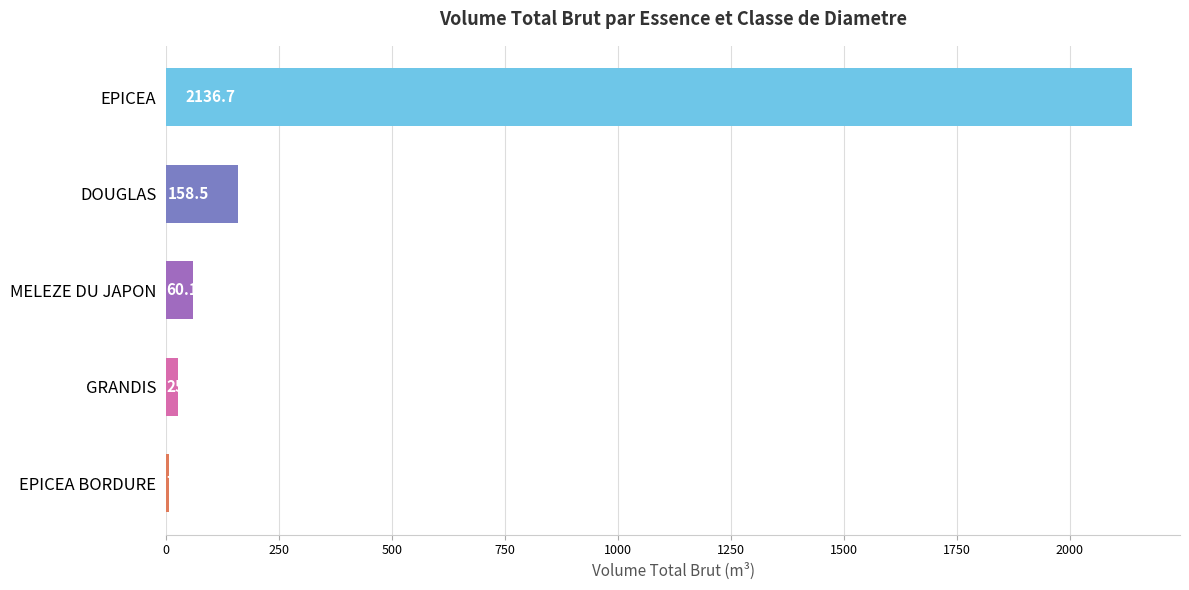

What is the approximate value at DOUGLAS?

158.5